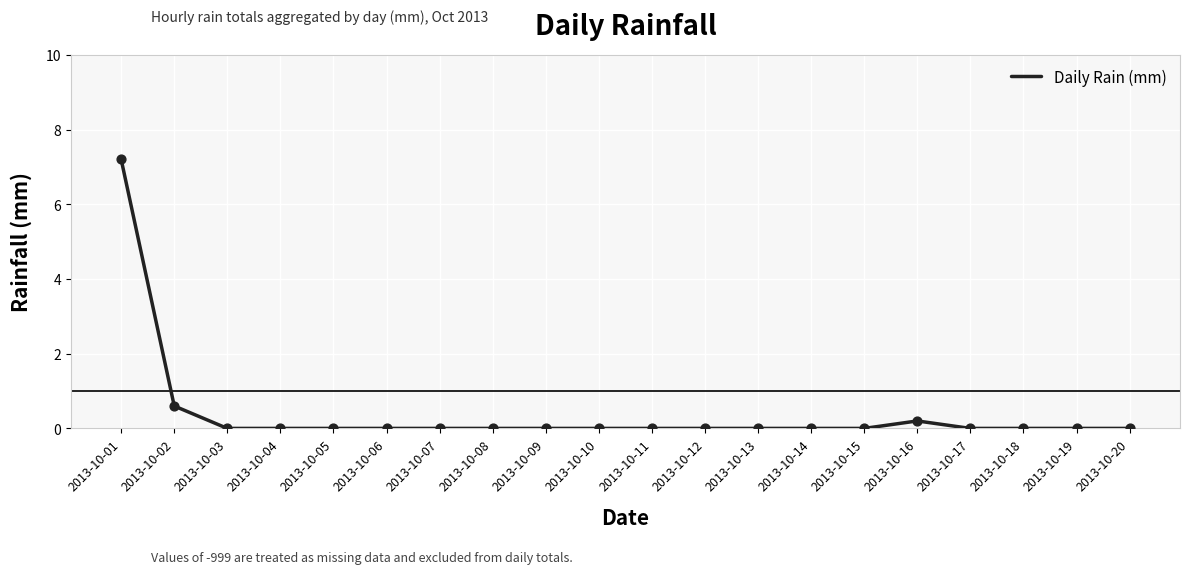

True or false: the data shows 0.0 at 2013-10-07.

True